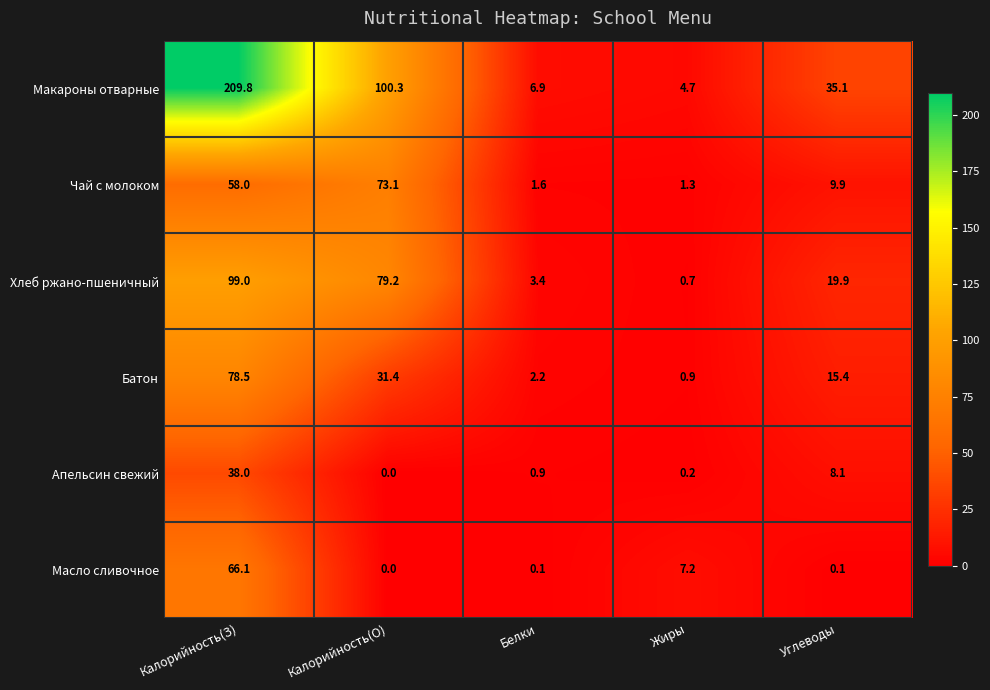

What is the total value across all series at Жиры?

15.0